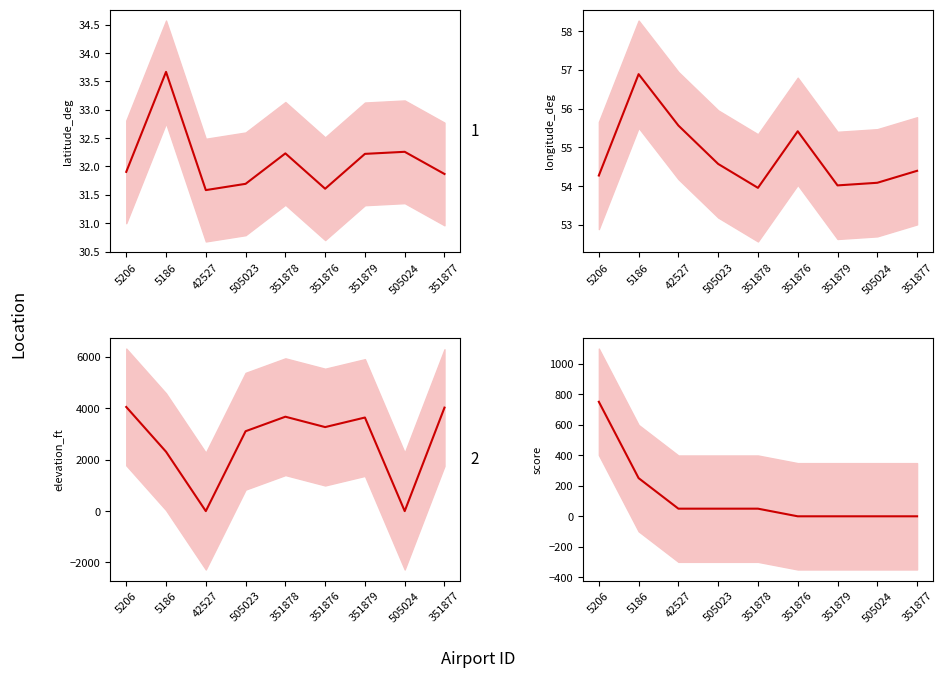

Rank the categories by latitude_deg value from lowest to highest.

42527, 351876, 505023, 351877, 5206, 351879, 351878, 505024, 5186